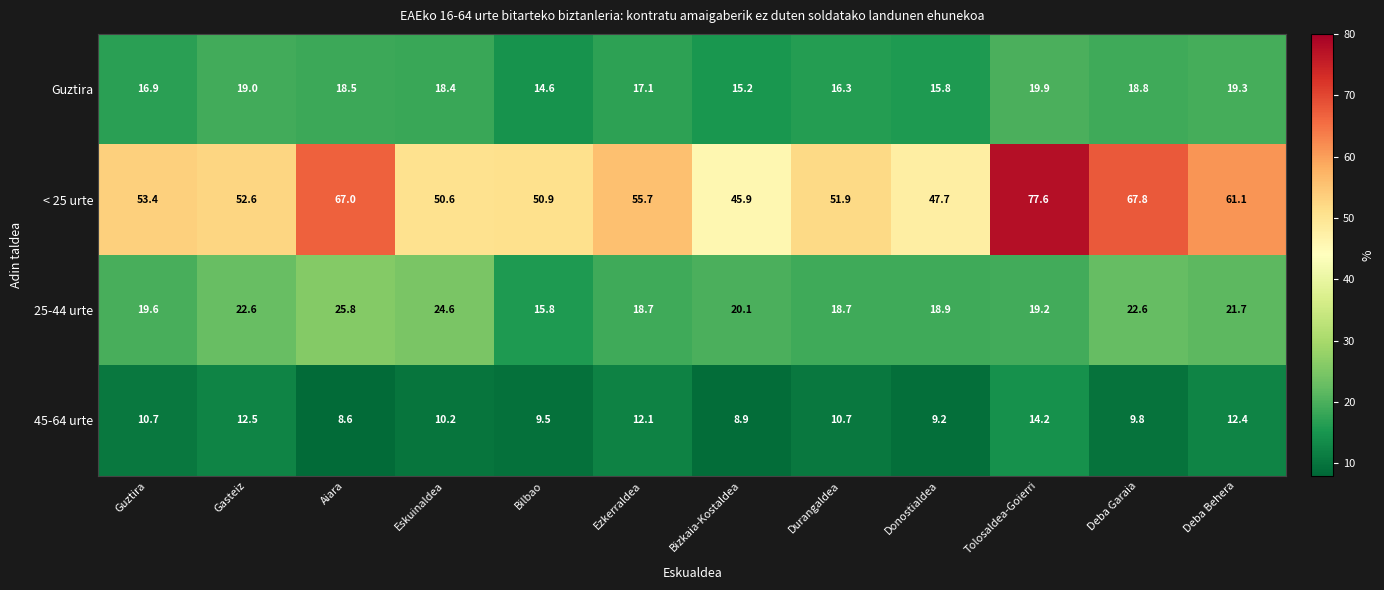

How many series are shown in this chart?

4